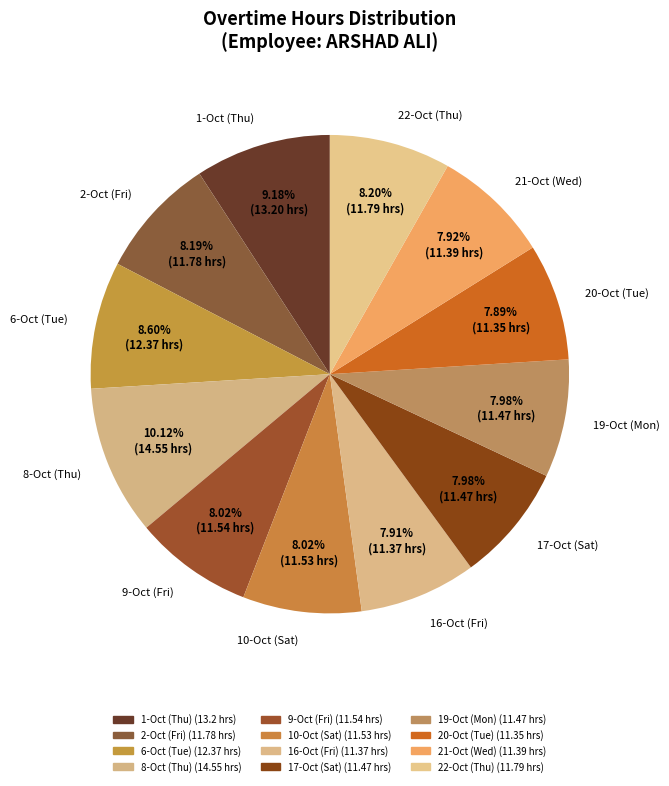

What percentage is the 16-Oct (Fri) slice, to the nearest percent?

8%